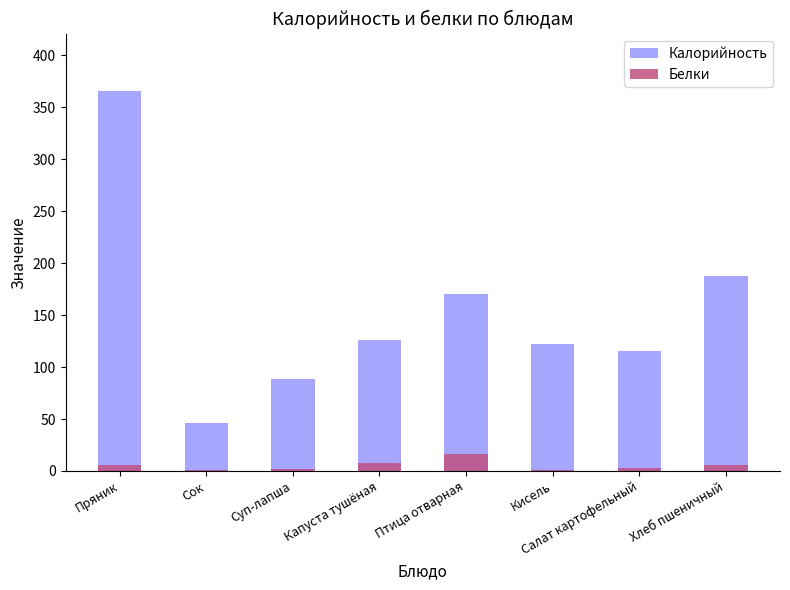

At which label is Белки closest to 8?

Капуста тушёная